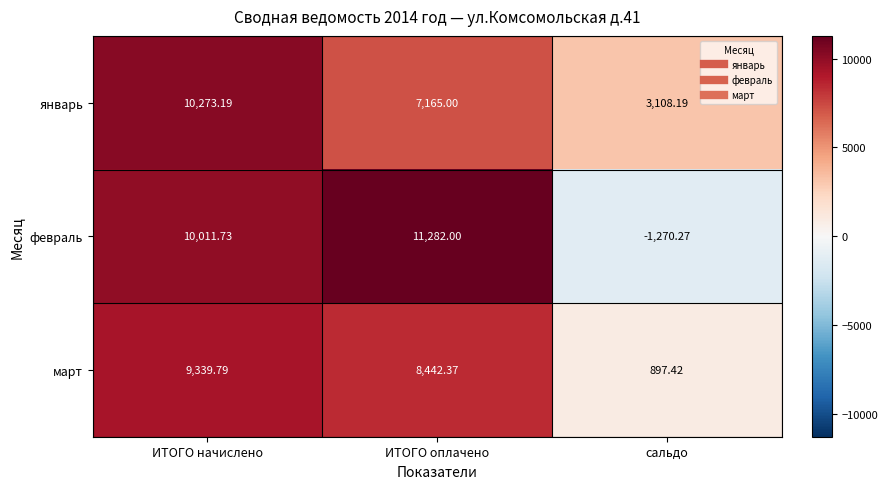

At сальдо, list the series in order from smallest to largest.

февраль, март, январь